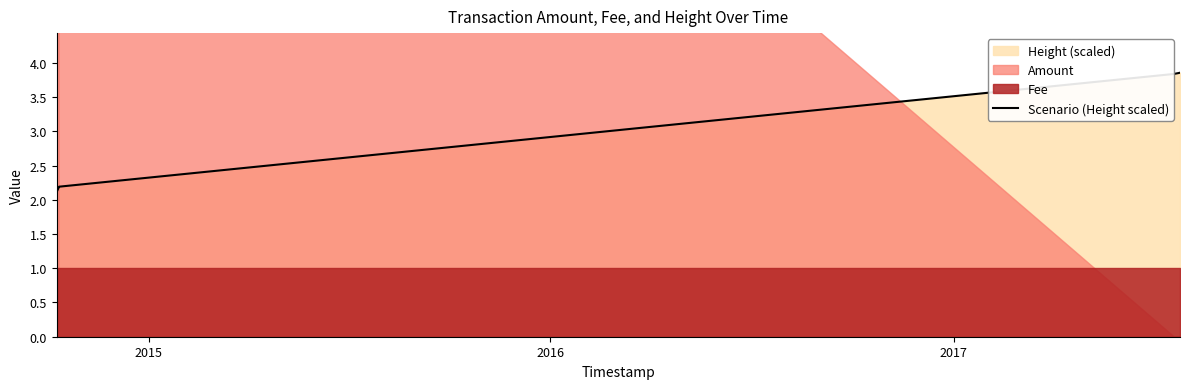

Reading right to left, transcribe all the data shown in this chart.

3.9	3.9	3.8	3.8	3.8	2.2	2.2	2.2	2.1	2.1